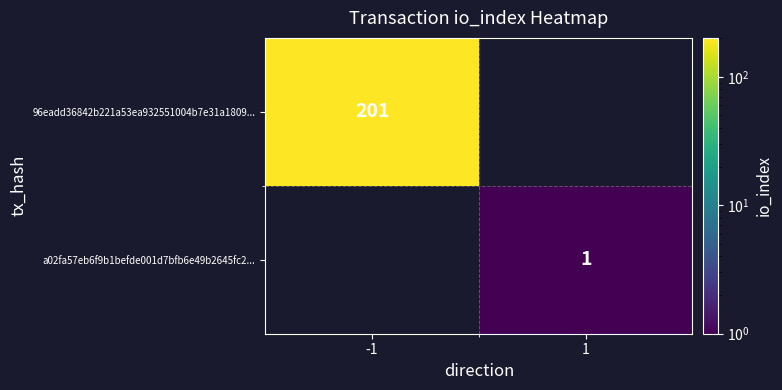

Is it true that 96eadd36842b221a53ea932551004b7e31a1809... equals 201 at -1?

True